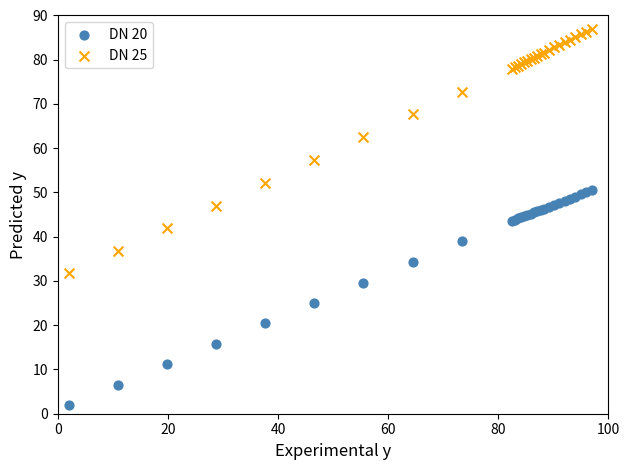

What is the X range (max minus min) for the scatter plot?

95.0